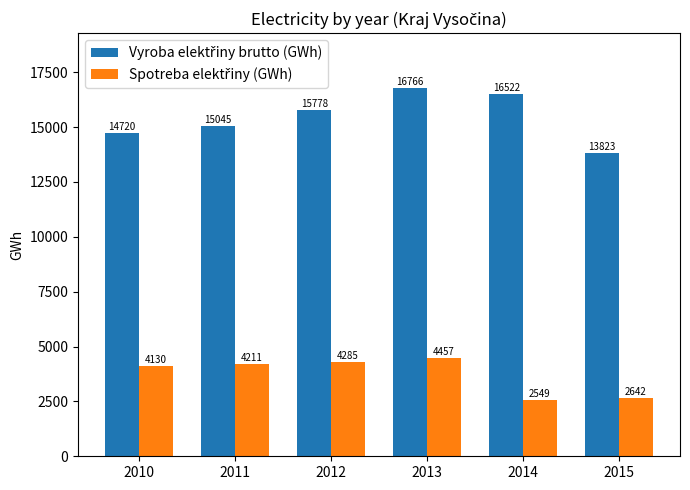

At which category is the sum across all series the highest?

2013